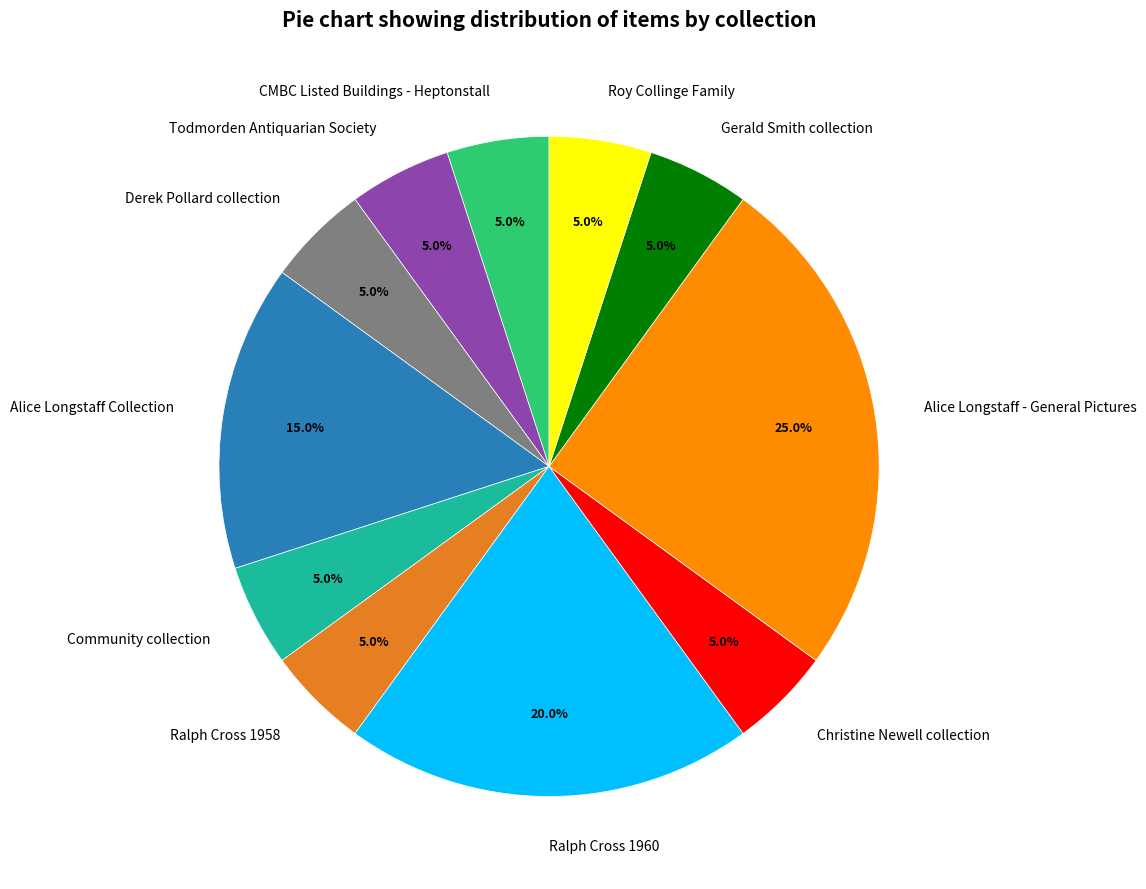

Which category has the biggest portion of the pie?

Alice Longstaff - General Pictures